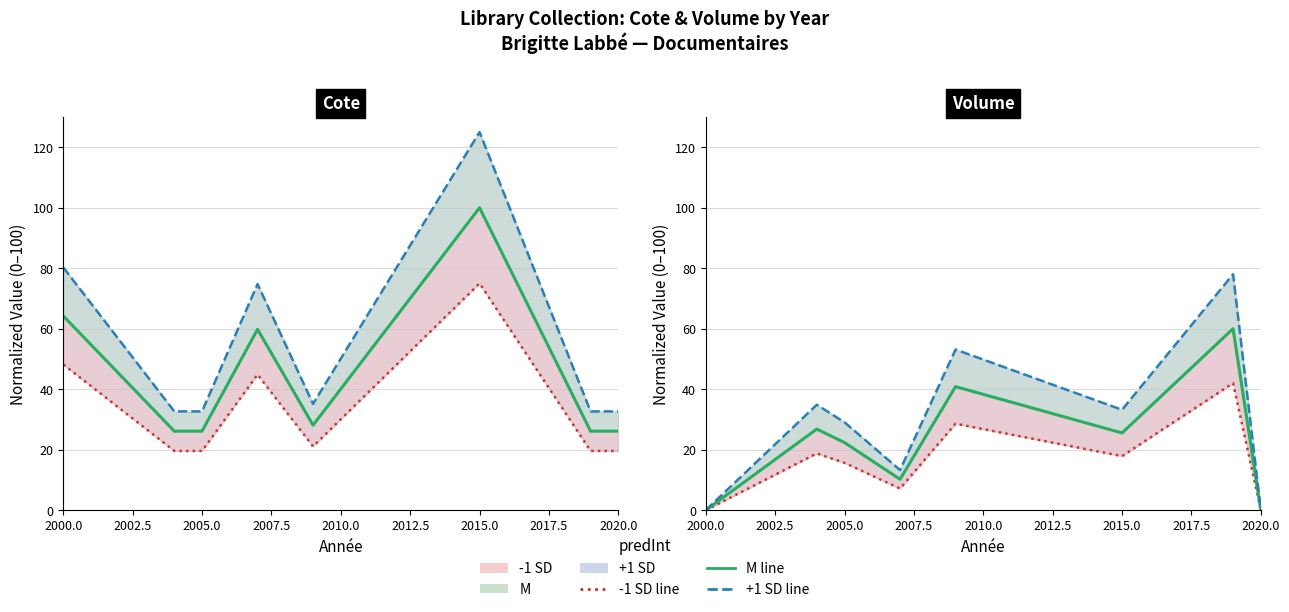

What is the average value of the -1 SD series?

16.3